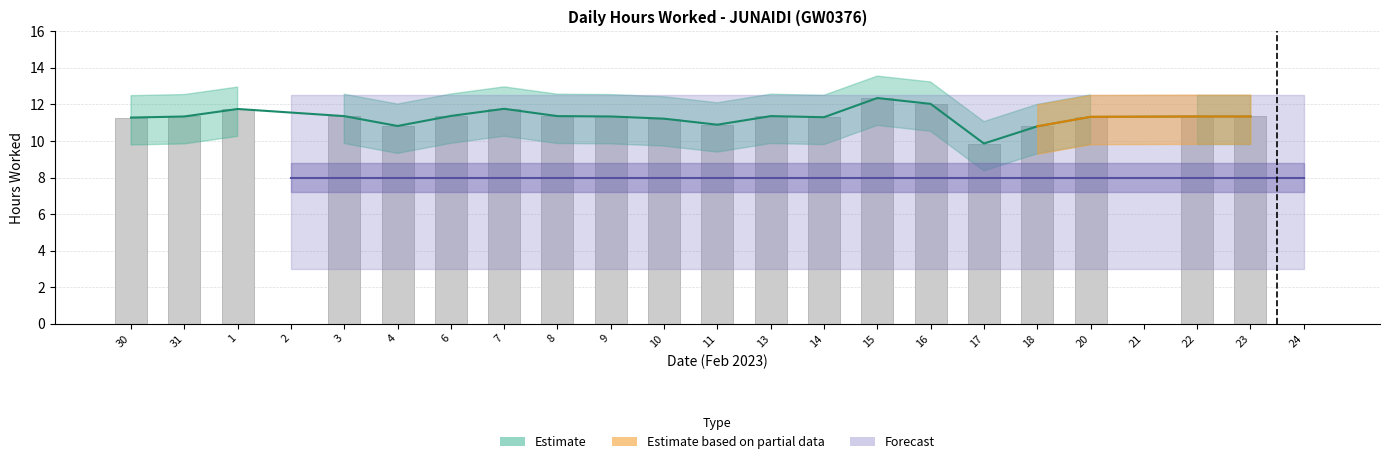

Does the chart contain stacked bars?

No